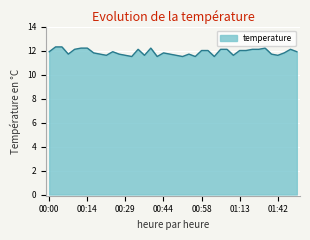

True or false: the data has more than 1 interior local peaks.

True